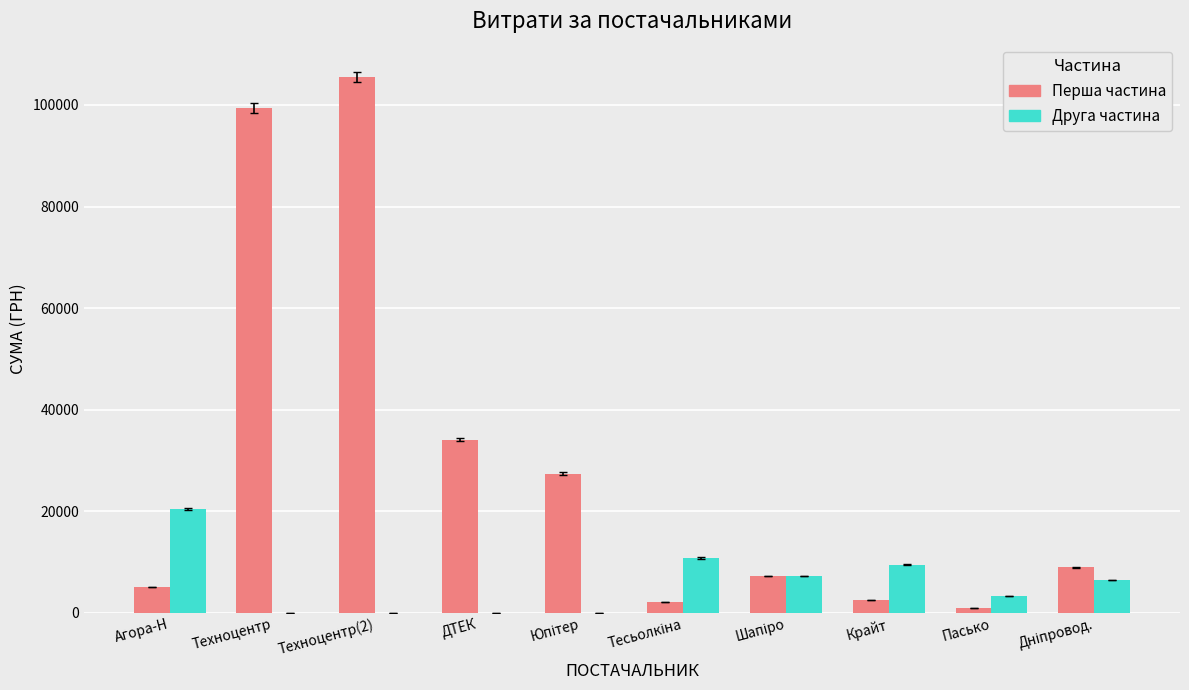

Is it true that Друга частина equals 20403.0 at Агора-Н?

True